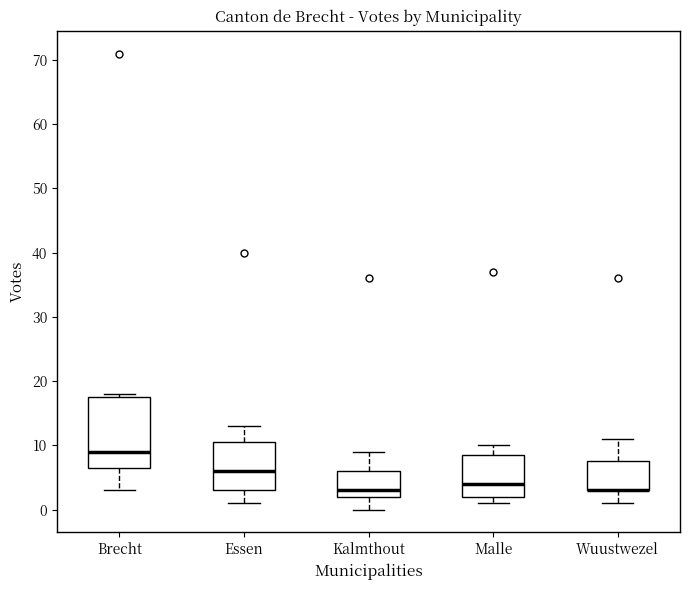

Comparing the boxes themselves (not the whiskers), which one is the tallest?

Brecht